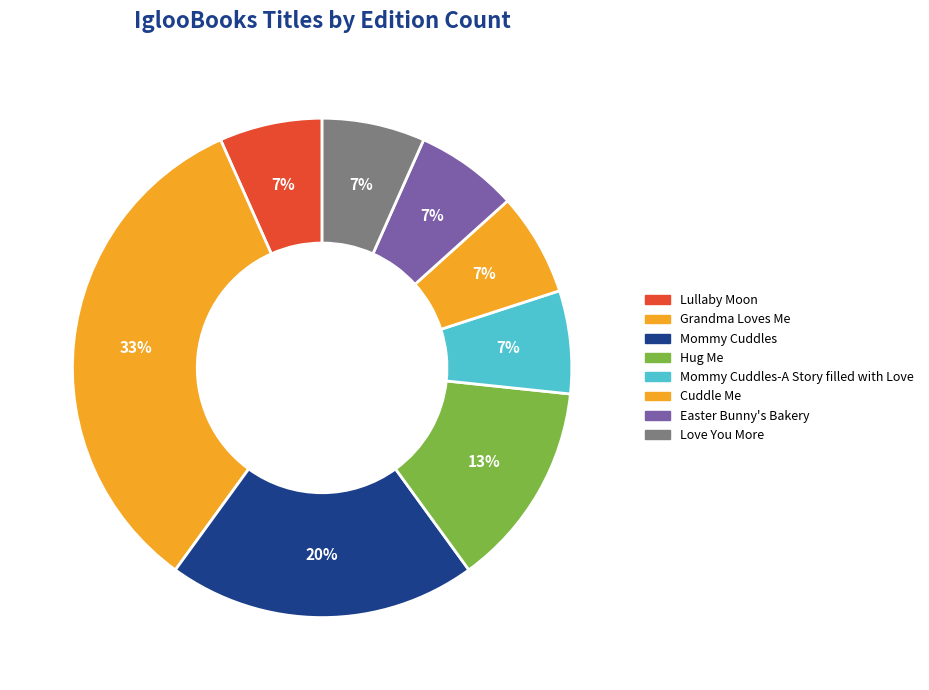

What percentage is the Mommy Cuddles slice, to the nearest percent?

20%